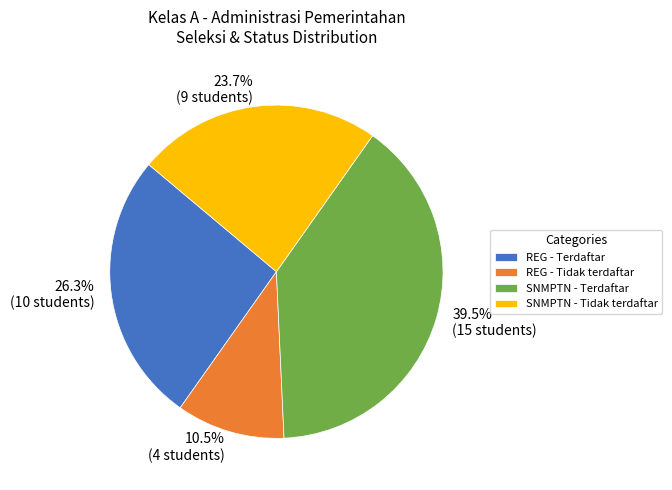

Which category has the biggest portion of the pie?

SNMPTN - Terdaftar